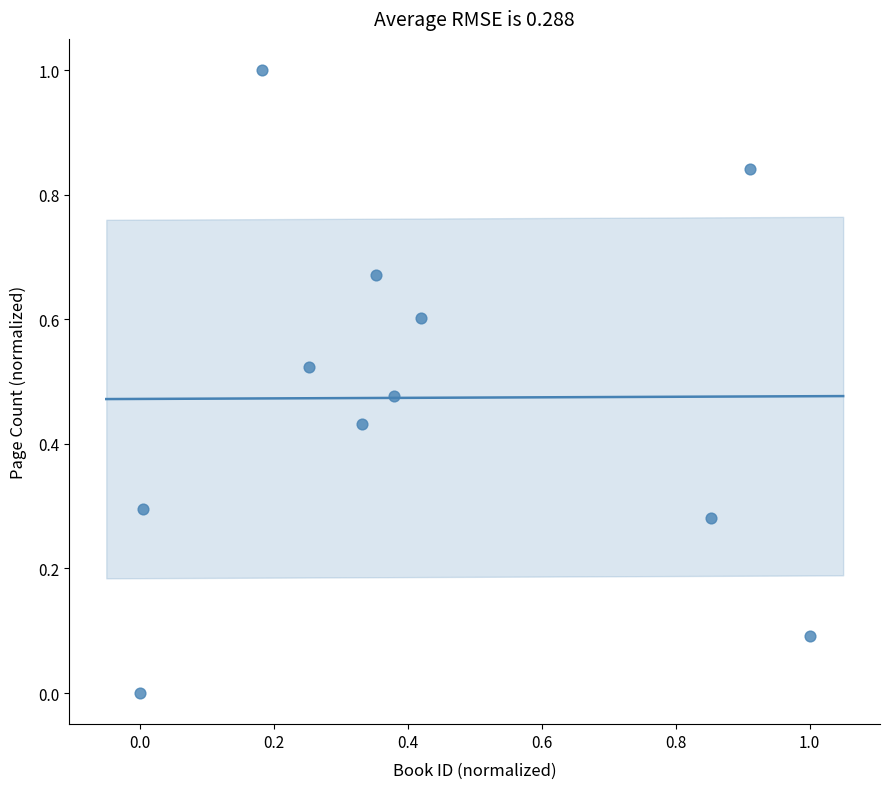

What is the range of X values (max minus min)?

1.0